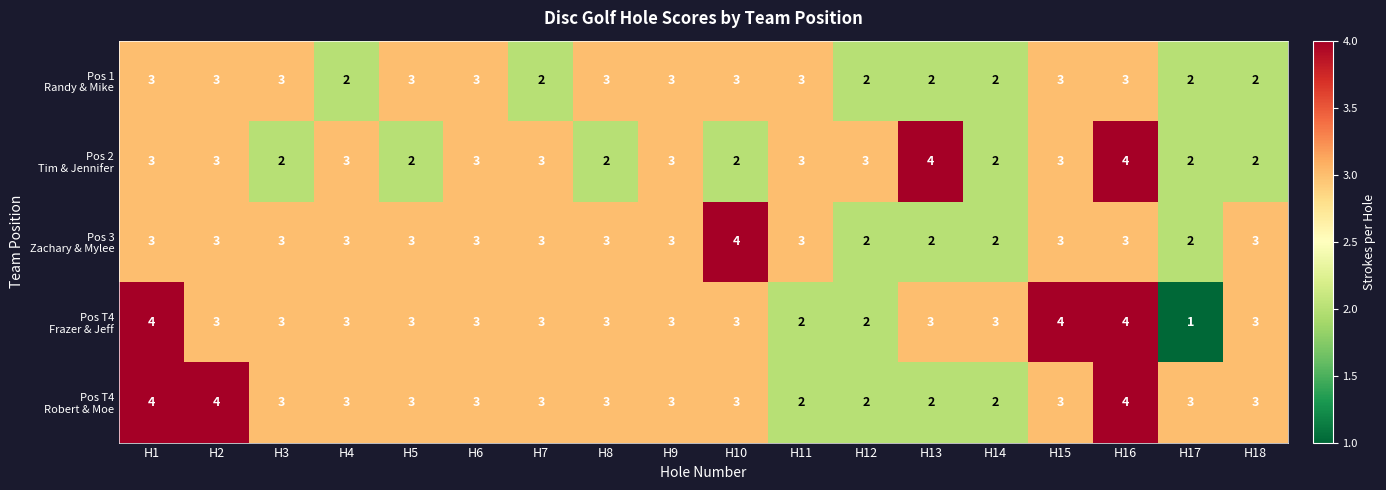

At which category is the sum across all series the highest?

H16